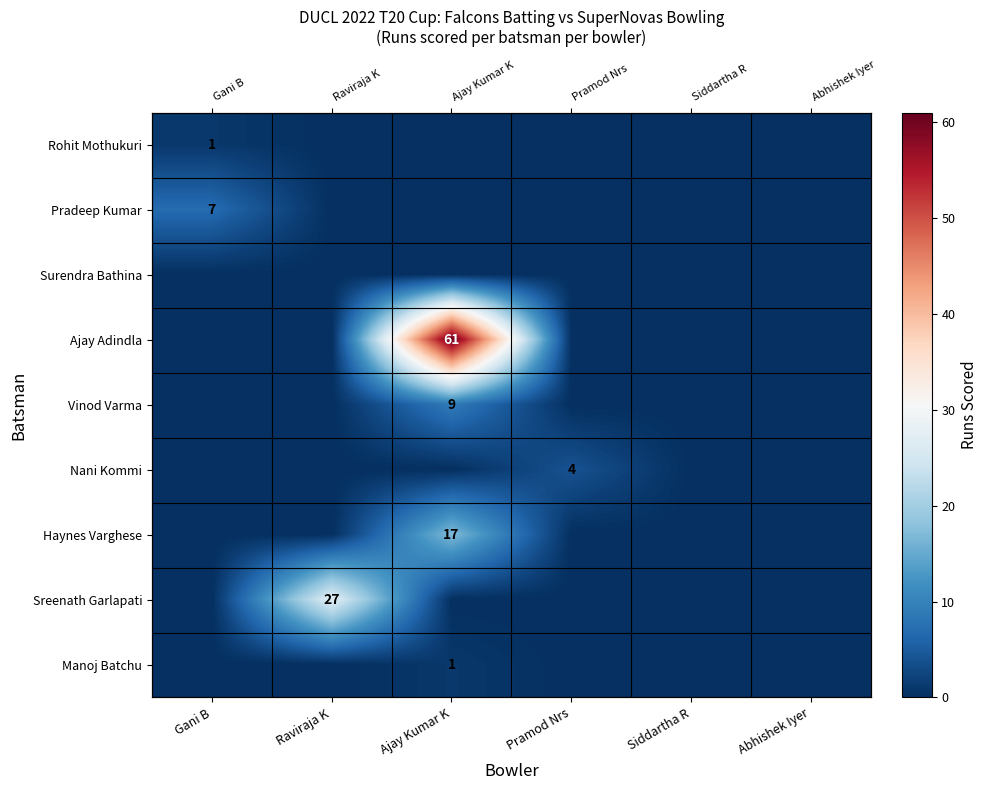

Which series has the largest total across all categories?

Ajay Adindla